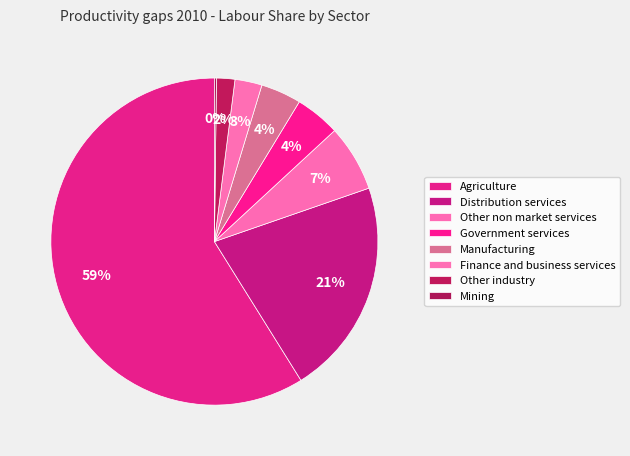

To the nearest percent, what is the average slice percentage?

12%